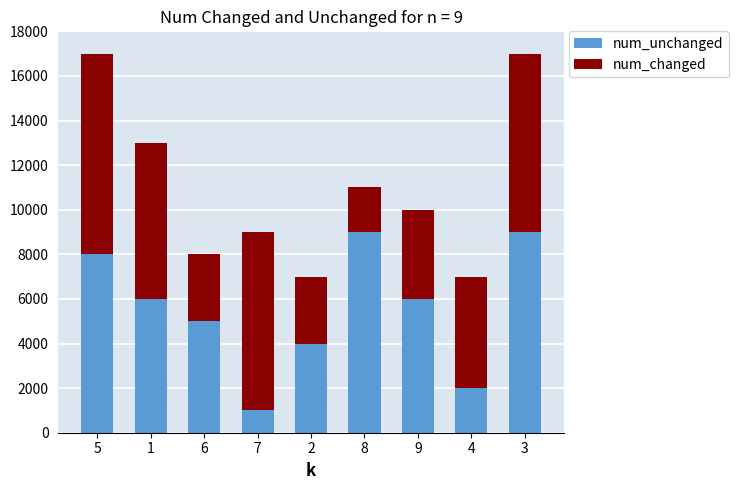

What is the minimum value for num_unchanged?

1000